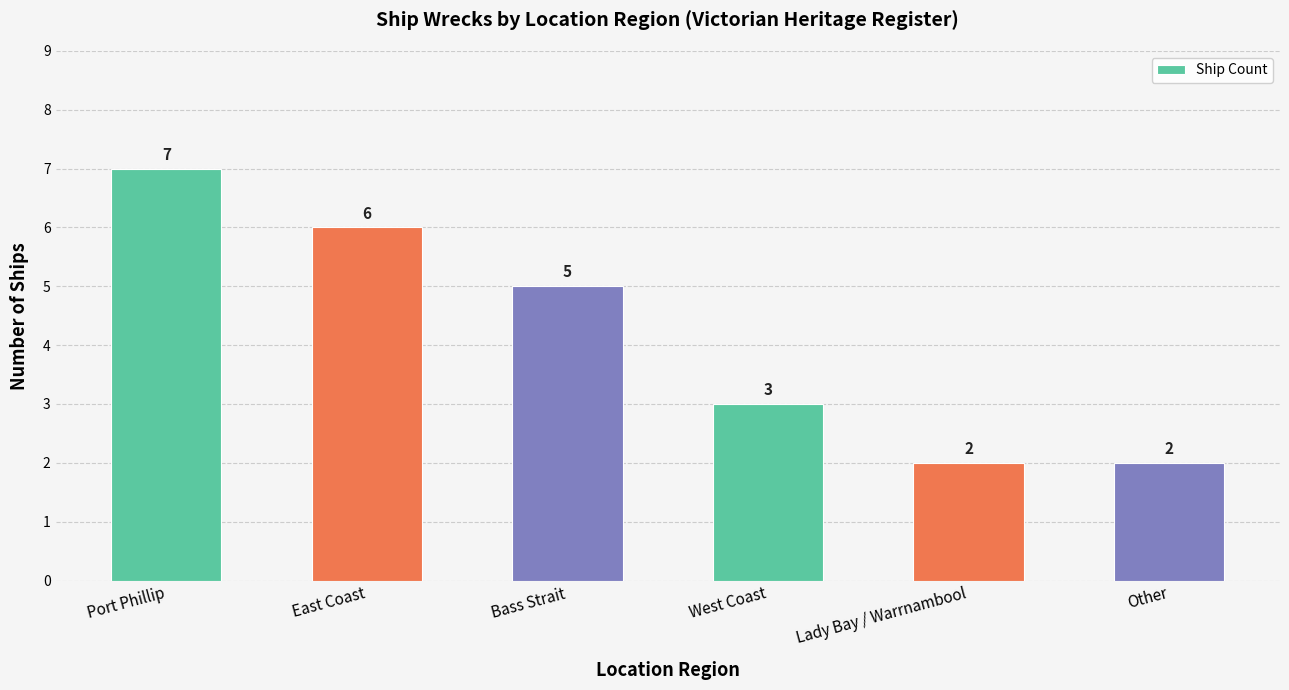

What is the difference between the second highest and minimum values?

4